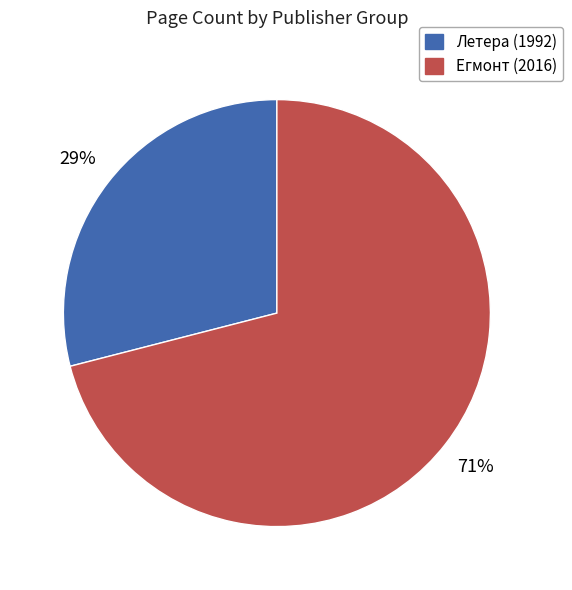

To the nearest percent, what is the average slice percentage?

50%